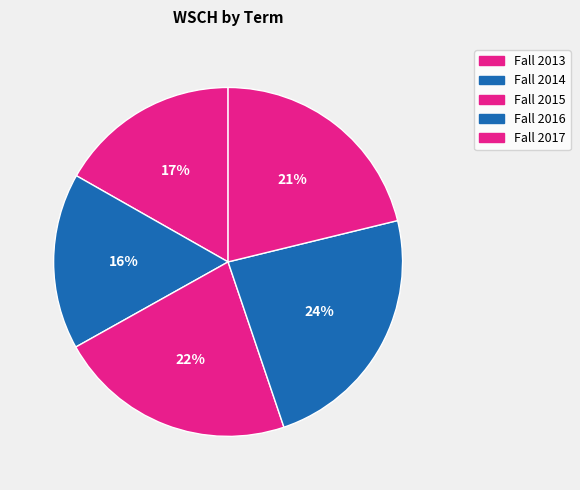

What percentage is the Fall 2017 slice, to the nearest percent?

21%